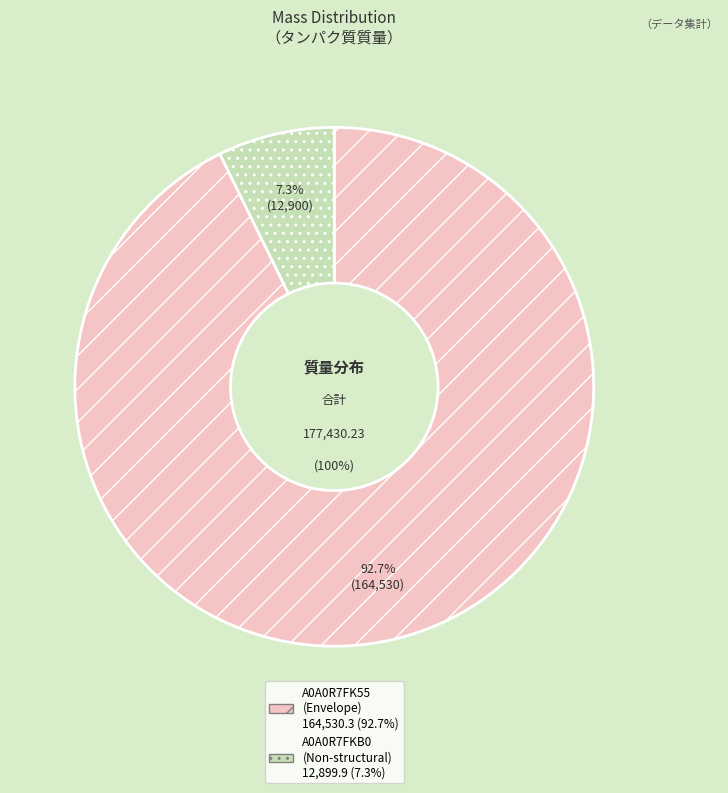

What percentage is the tr|A0A0R7FKB0|A0A0R7FKB0_9VIRU slice, to the nearest percent?

7%